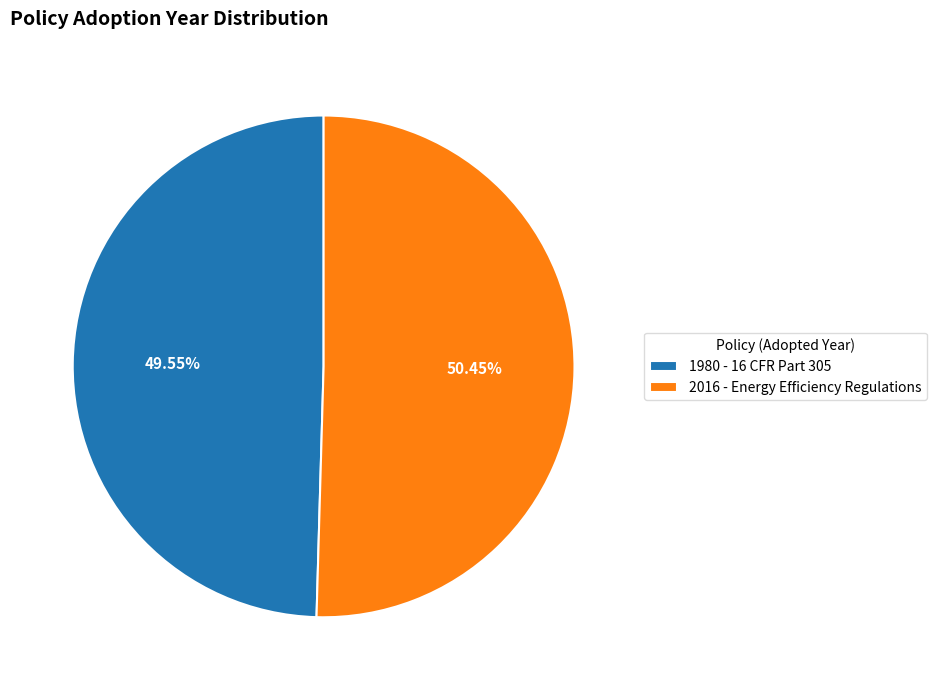

Is there any slice that represents more than half of the pie?

Yes